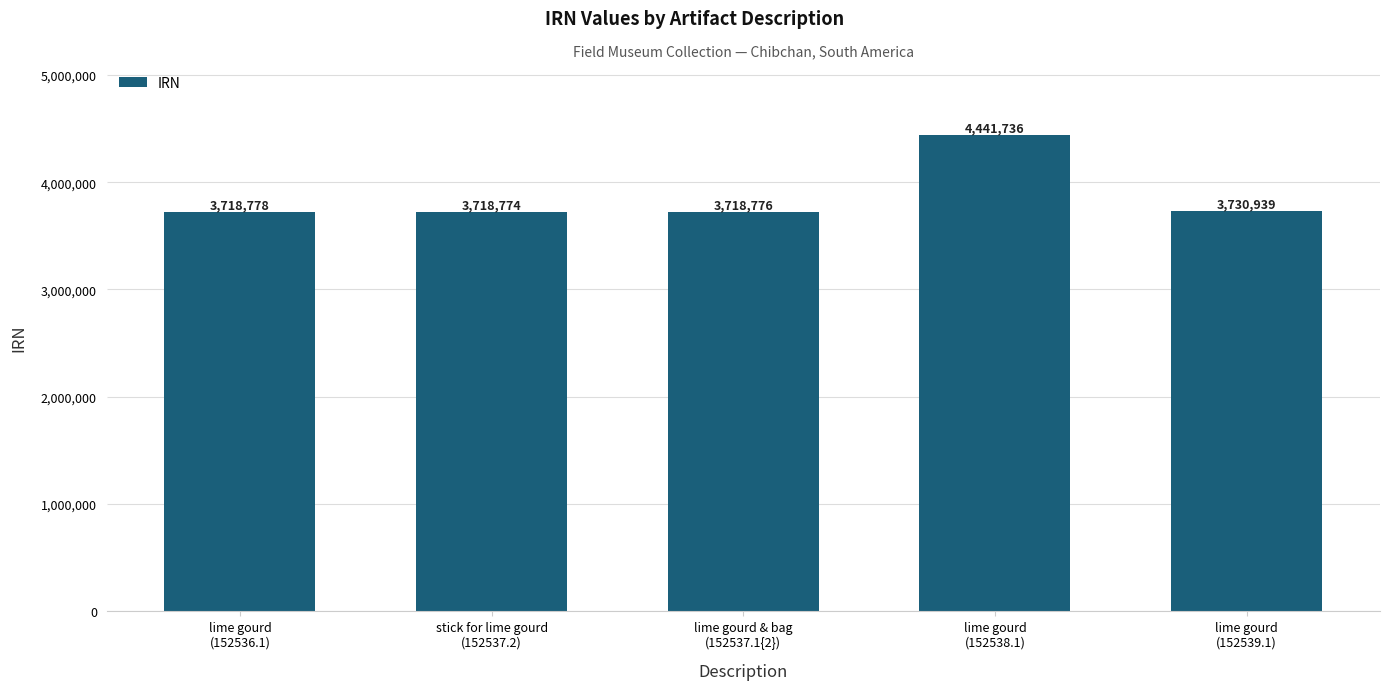

Rank the categories by value from lowest to highest.

stick for lime gourd
(152537.2), lime gourd & bag
(152537.1{2}), lime gourd
(152536.1), lime gourd
(152539.1), lime gourd
(152538.1)